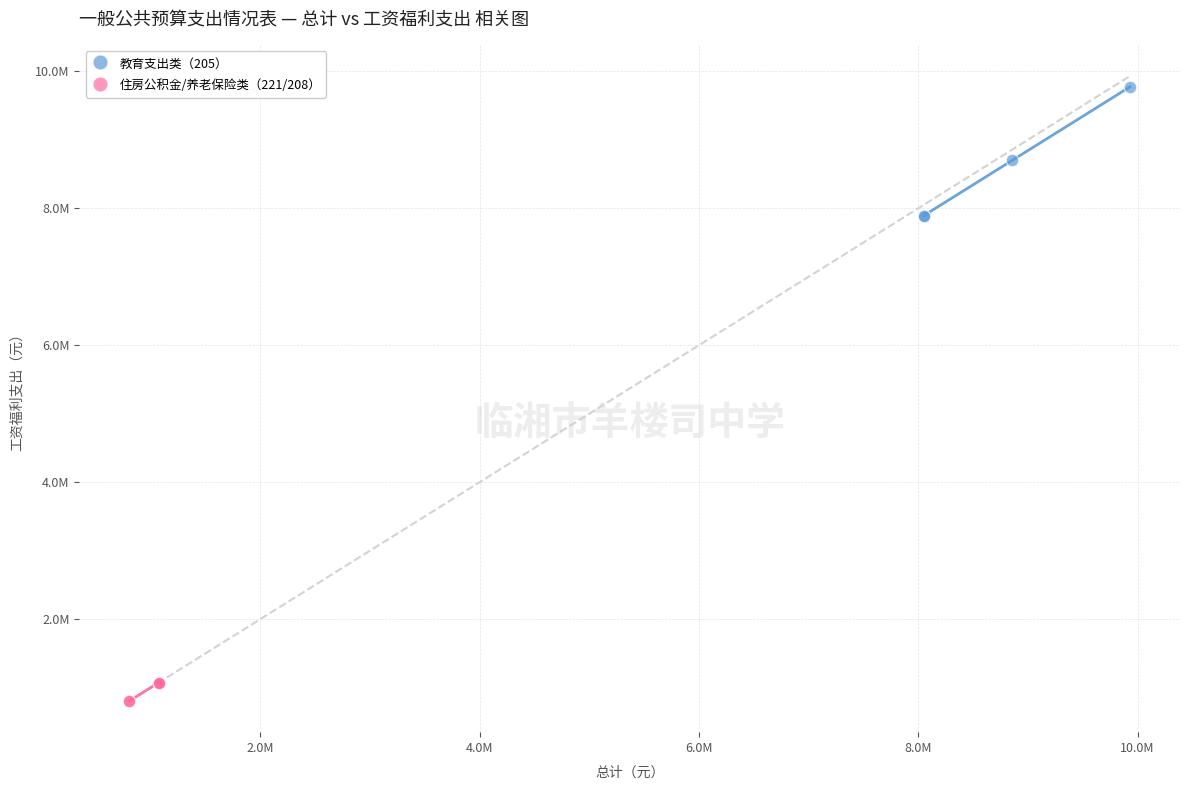

What are all the series names shown in the legend?

教育支出类（205）, 住房公积金/养老保险类（221/208）